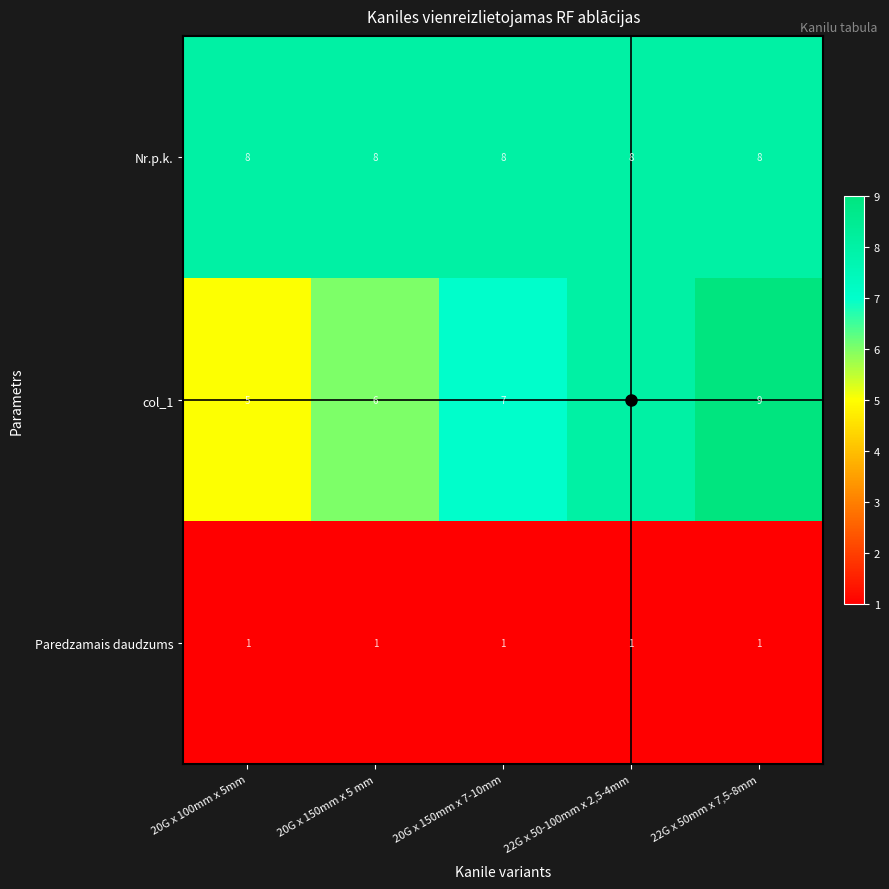

What is the lowest value of the col_1 series?

5